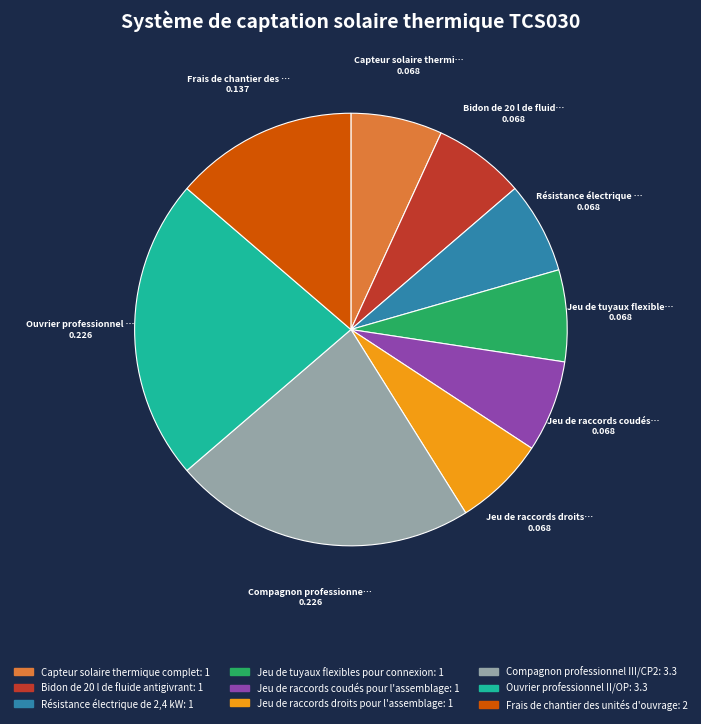

True or false: Jeu de raccords droits pour l'assemblage accounts for 21% of the total.

False